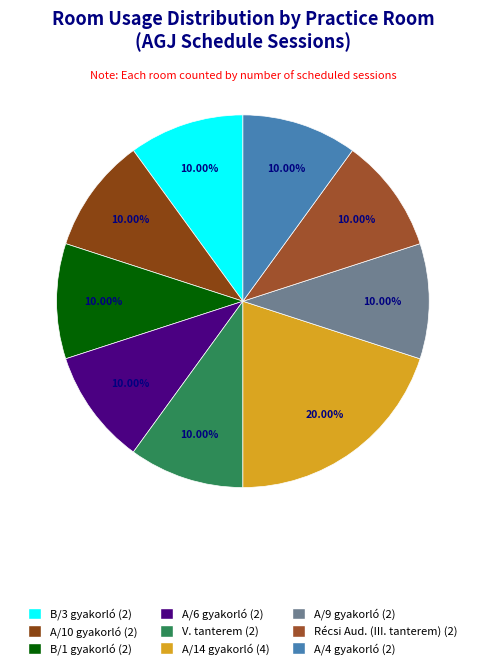

How many slices are in this pie chart?

9